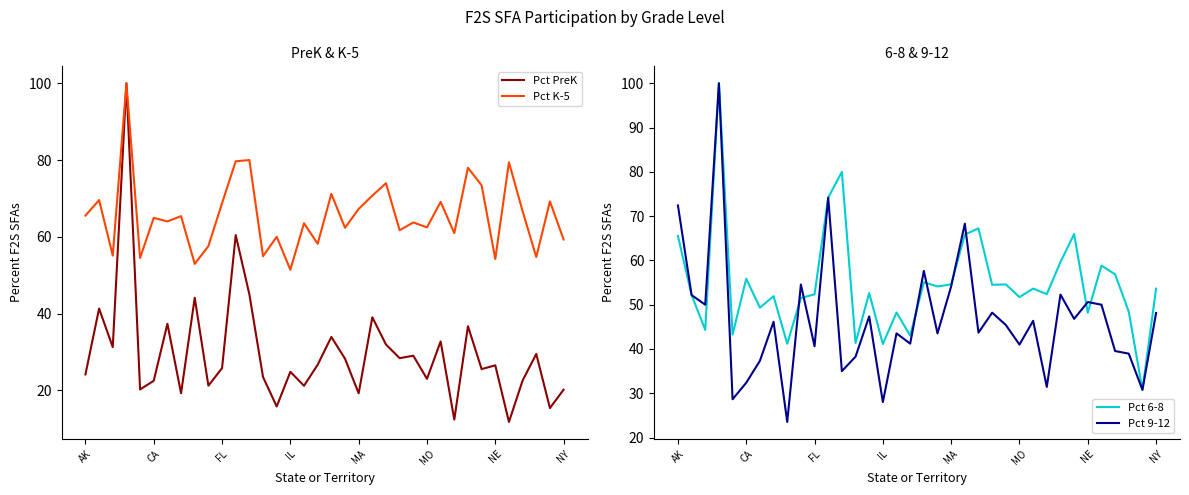

Rank the series by their average value, from lowest to highest.

Pct PreK, Pct 9-12, Pct 6-8, Pct K-5